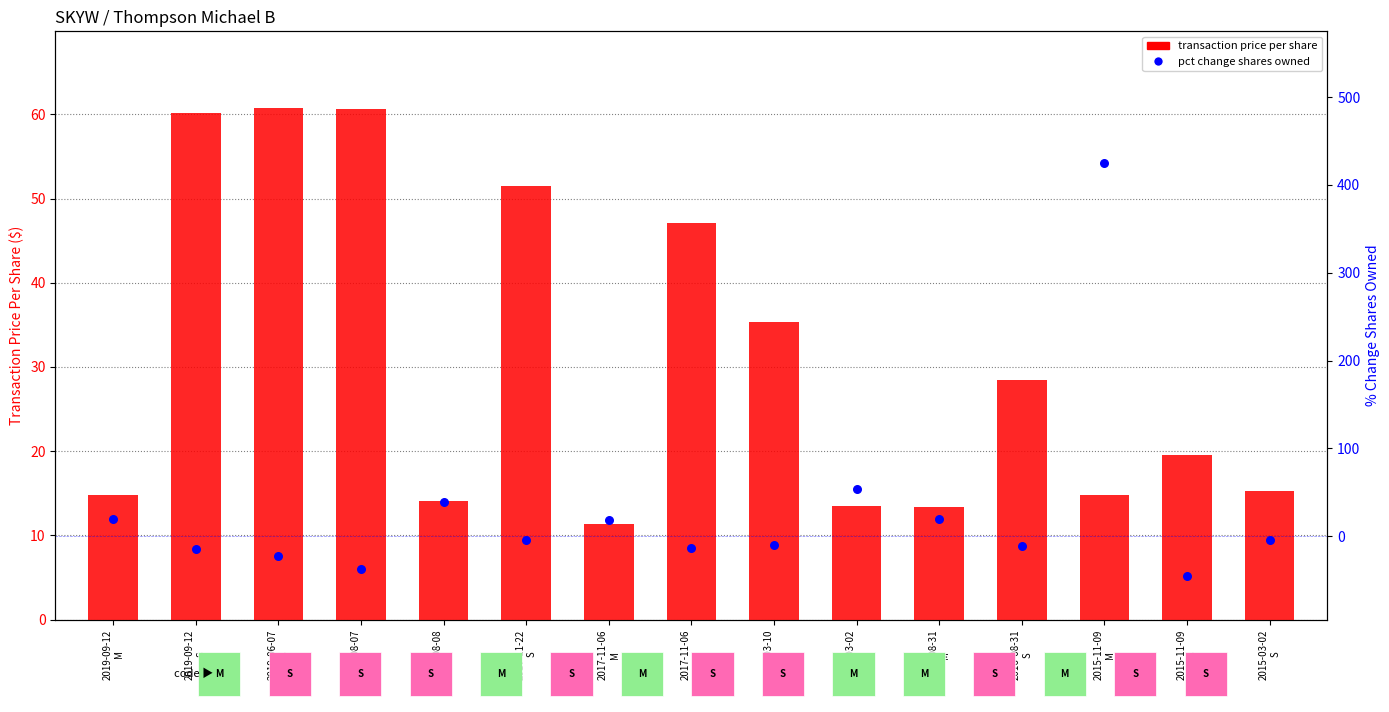

At which category is the sum across all series the highest?

2015-11-09
M